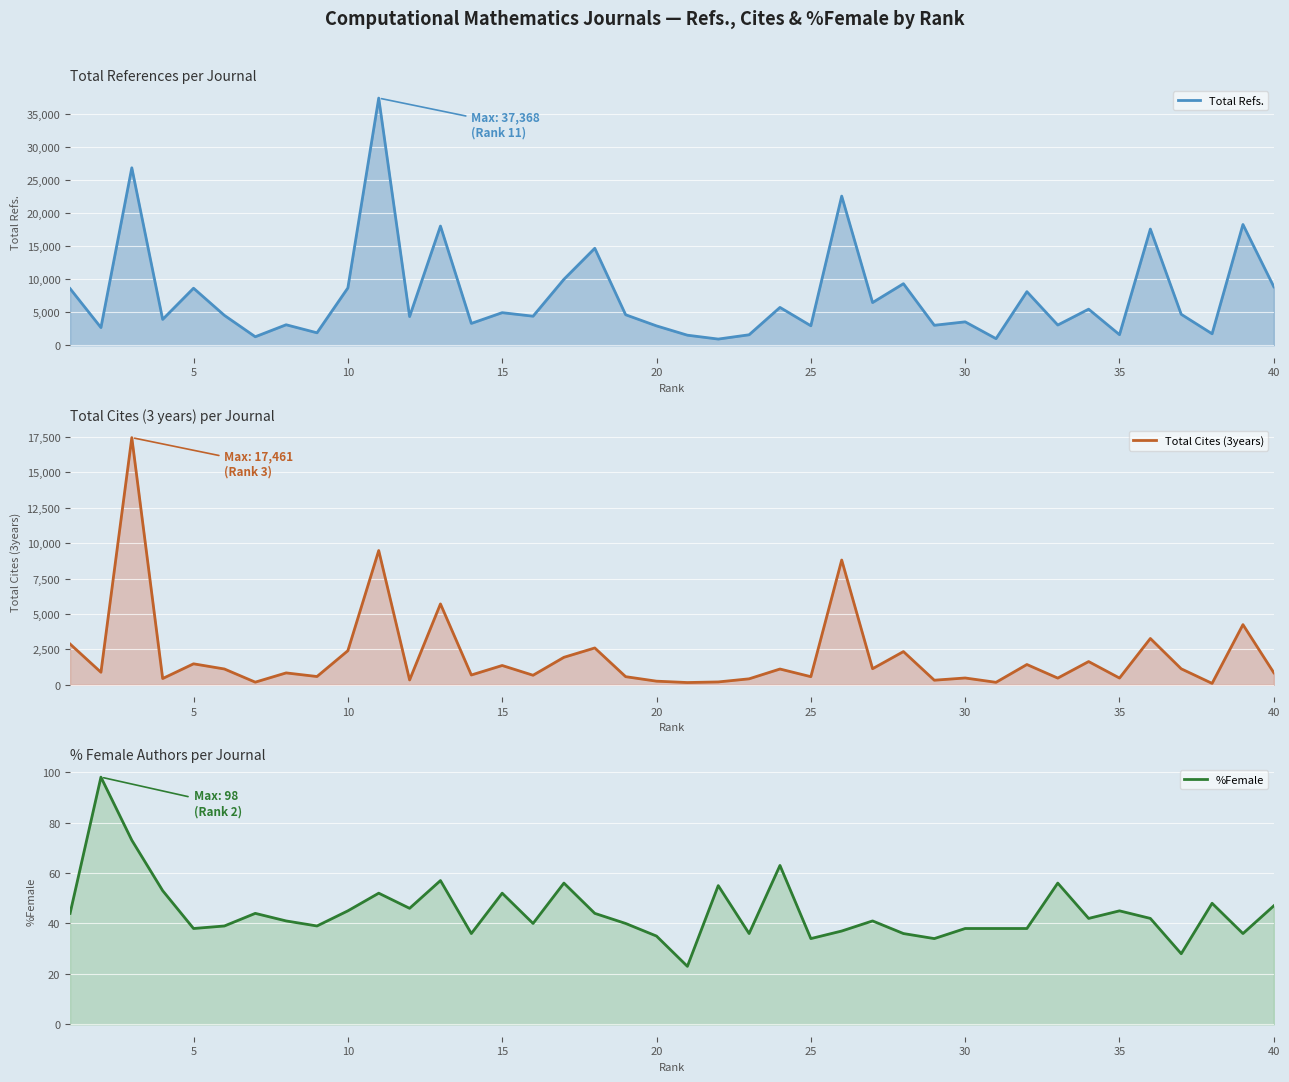

Rank the series by their maximum value, from highest to lowest.

Total Refs., Total Cites (3years), %Female